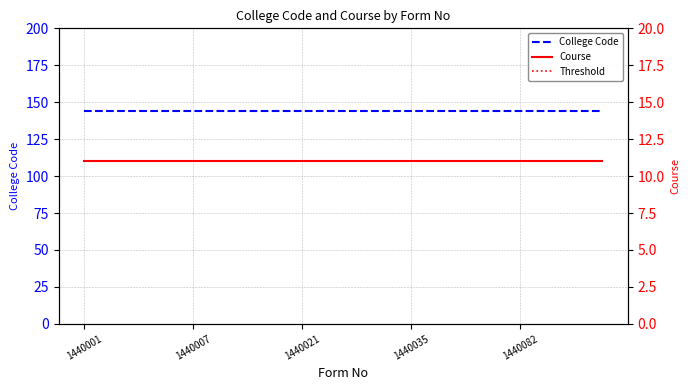

True or false: Course and Threshold intersect in this chart.

False